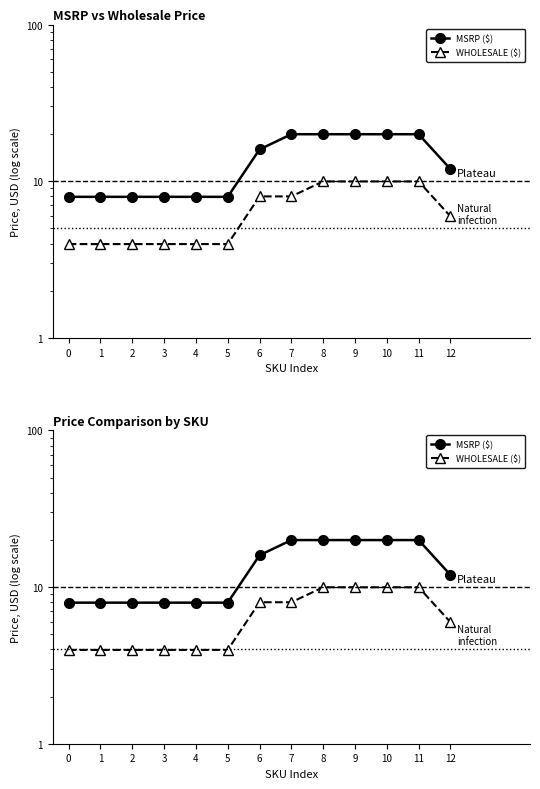

Where is MSRP ($) nearest to the value 13?

12